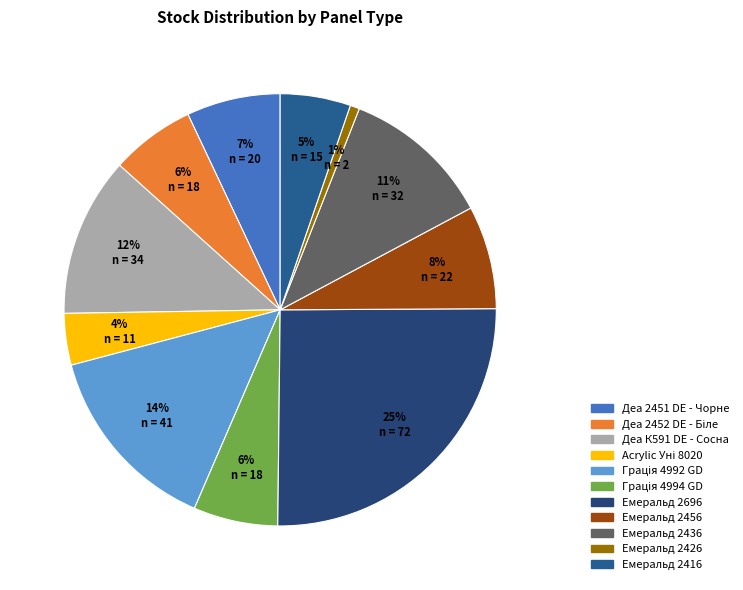

Which has a higher value, Деа 2451 DE - Чорне or Деа К591 DE - Сосна?

Деа К591 DE - Сосна